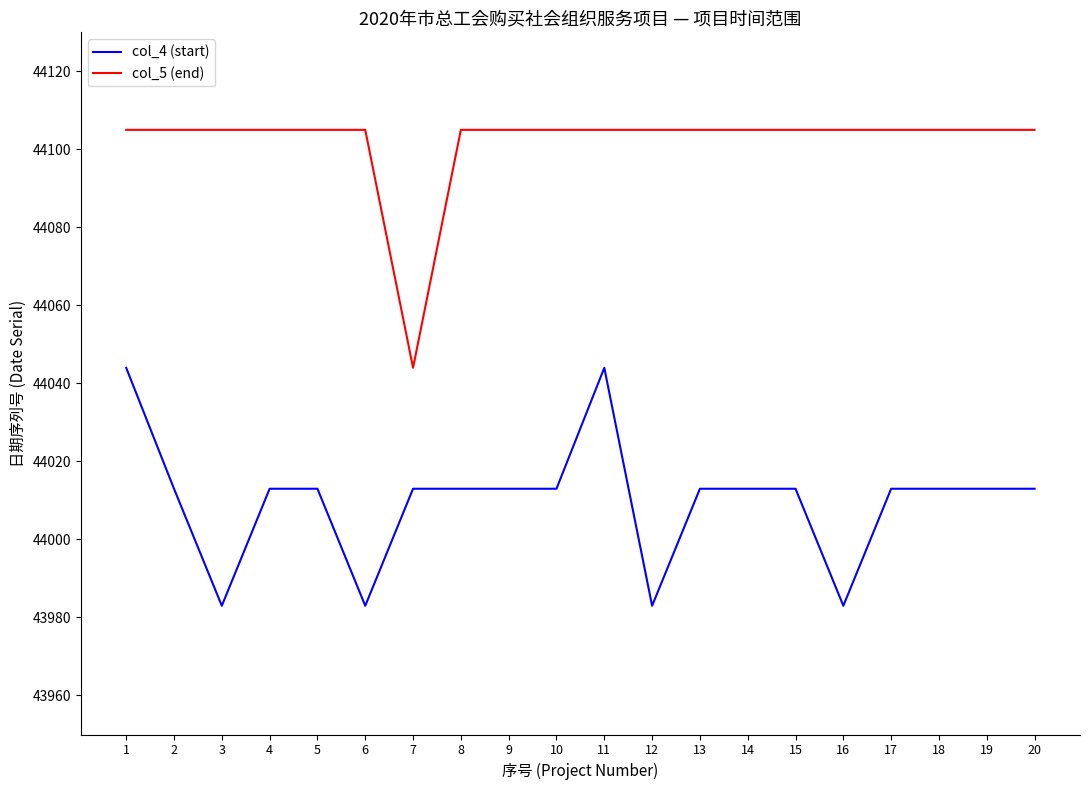

At which label does col_4 (start) first exceed 44013?

1